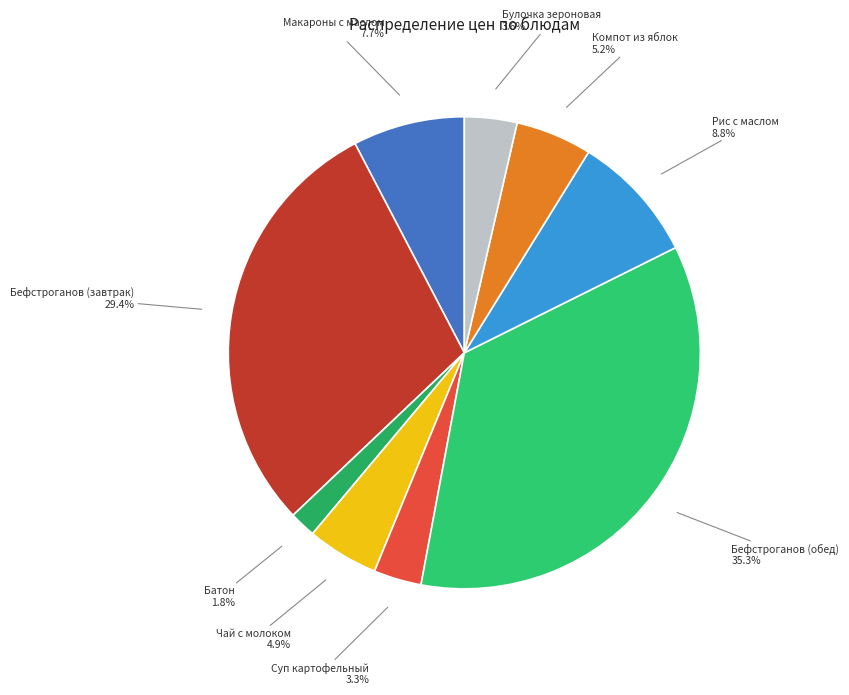

Count the number of slices in the pie.

9